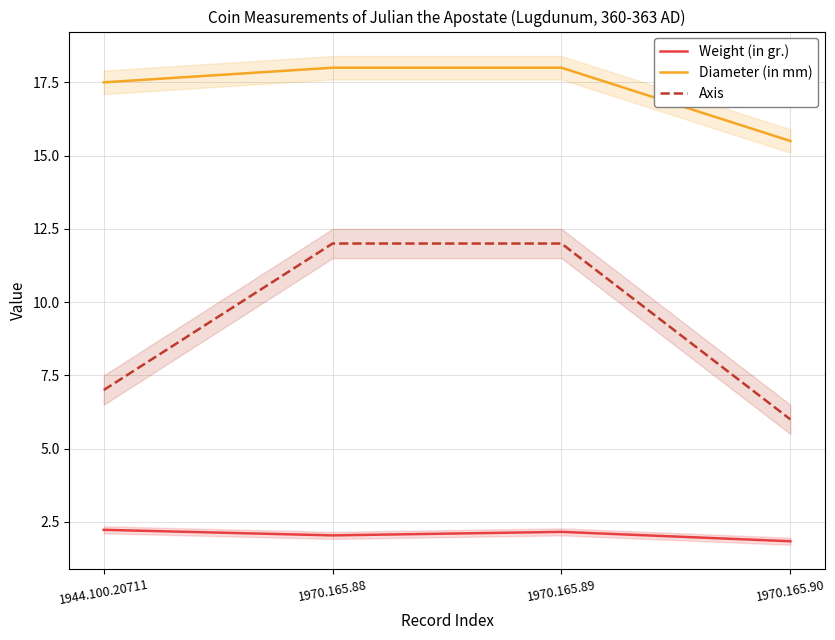

How many lines are shown in the chart?

3